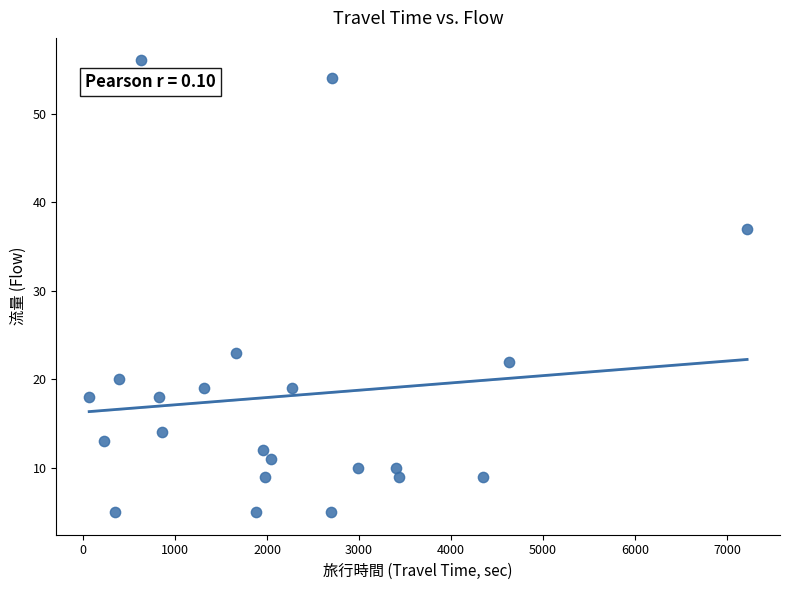

What is the range of X values (max minus min)?

7148